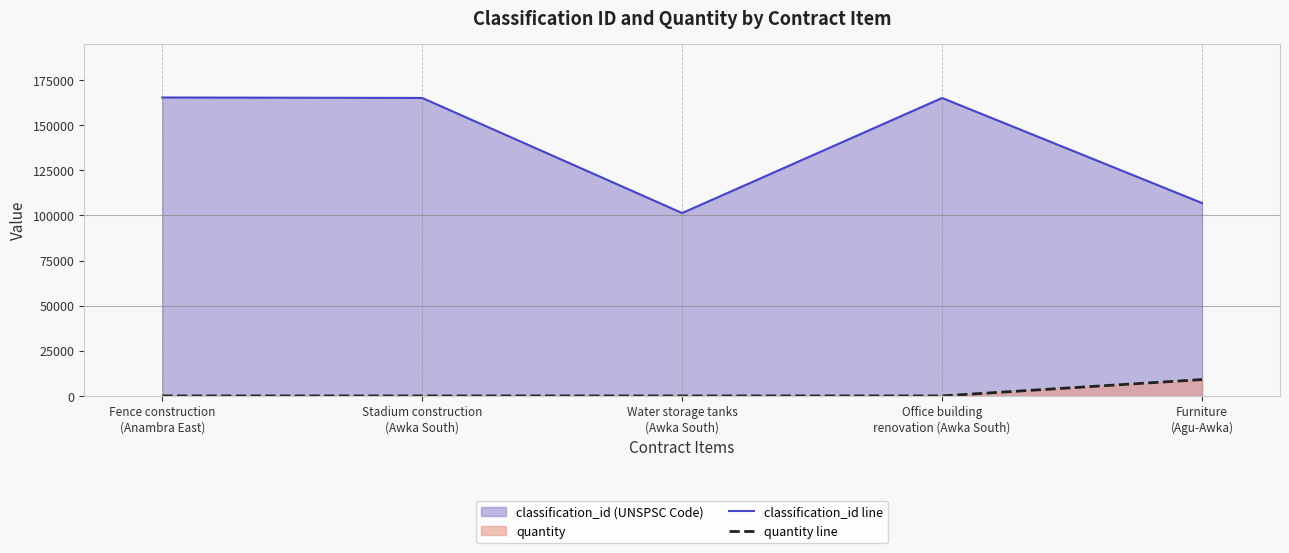

What position from the right is Office building
renovation (Awka South)?

2